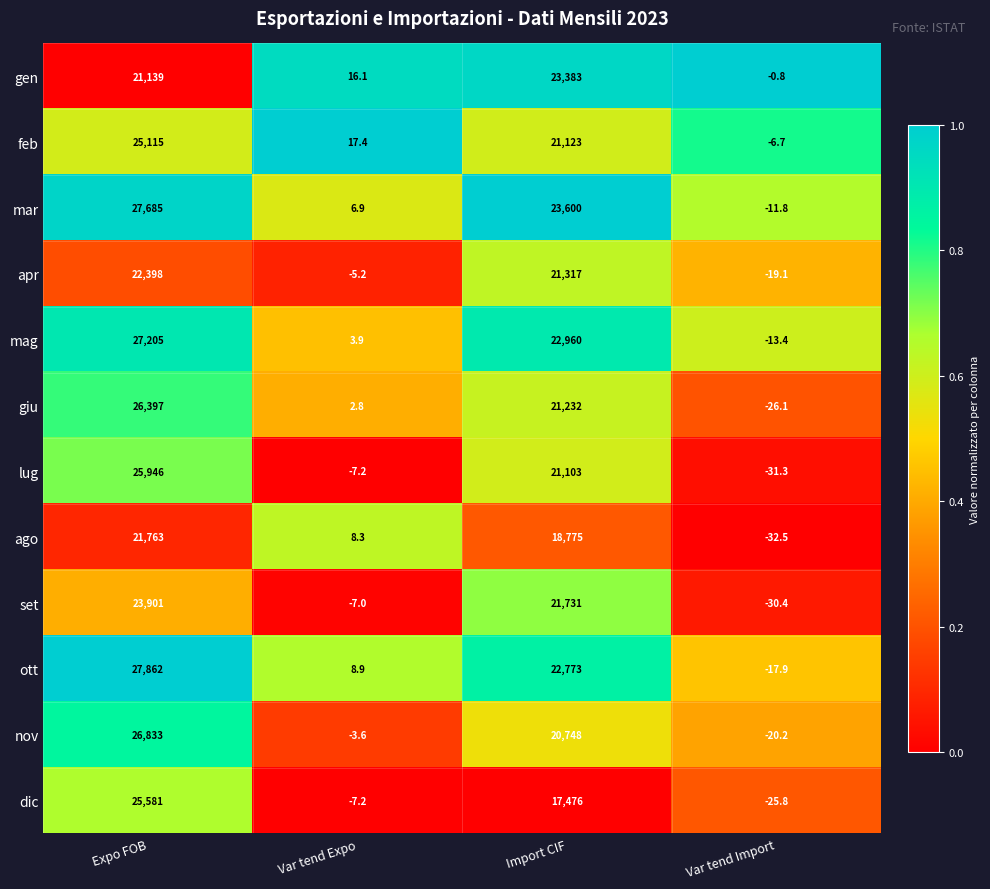

How many positive values does the nov series have?

2